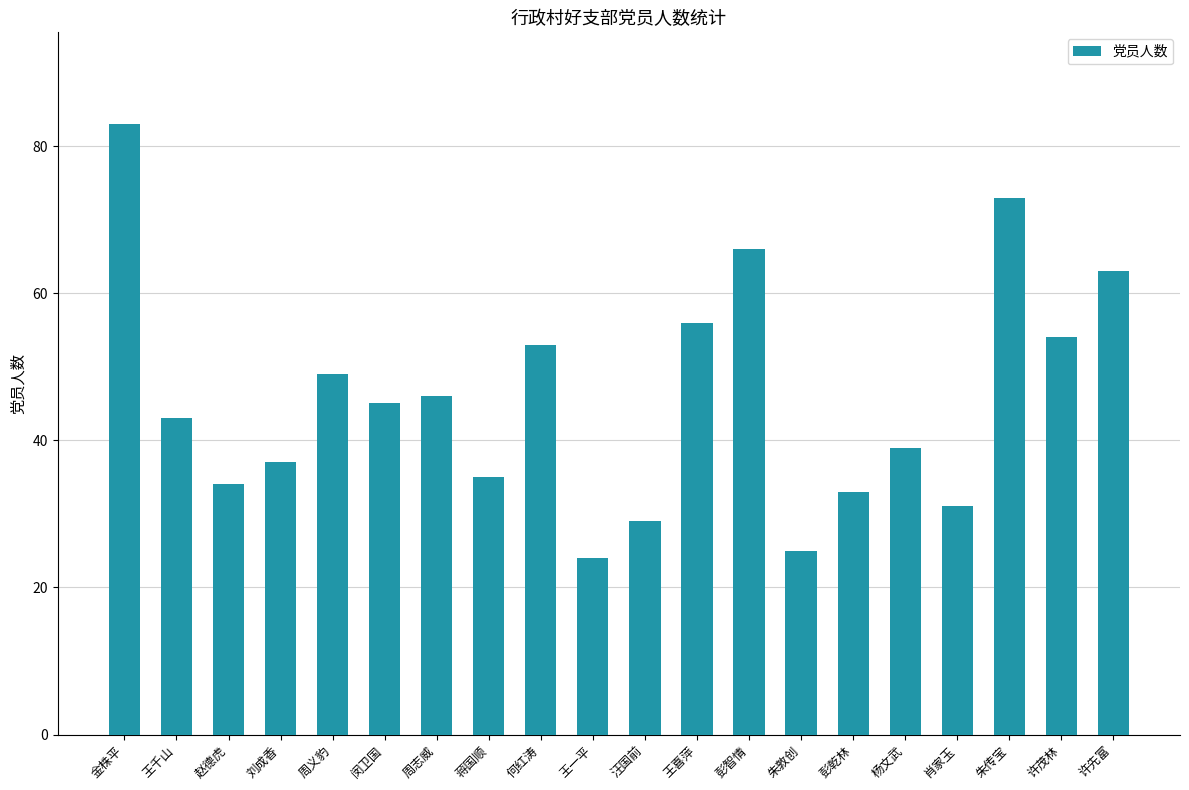

At which category does the chart reach its minimum across all series?

王一平